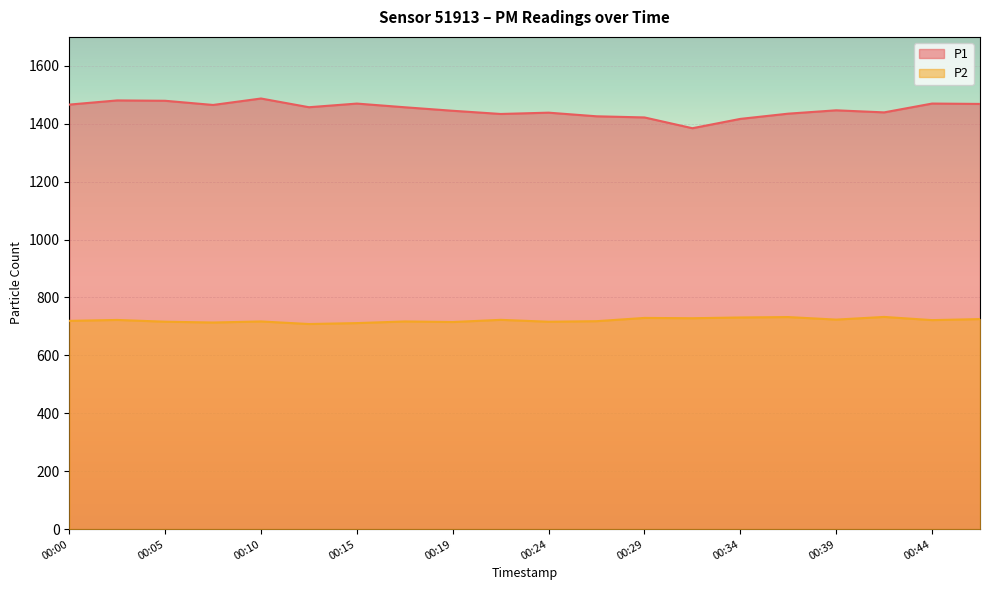

At which category does P2 reach its first local valley?

00:07